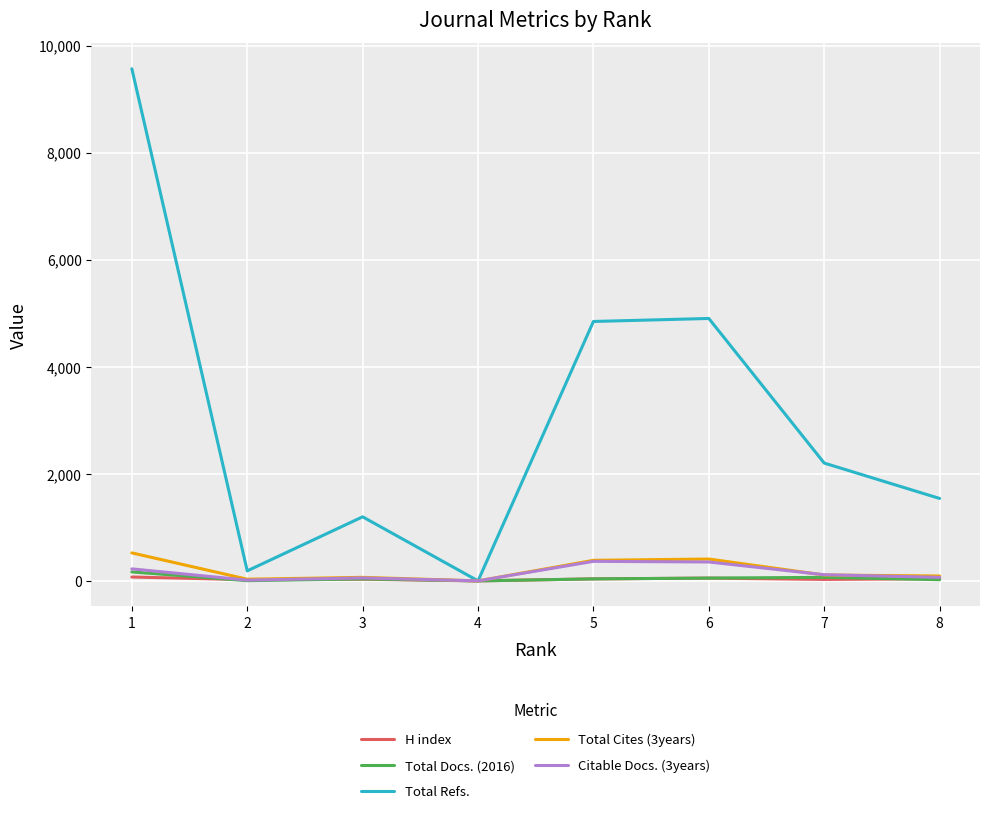

Which series has the largest range (max minus min)?

Total Refs.